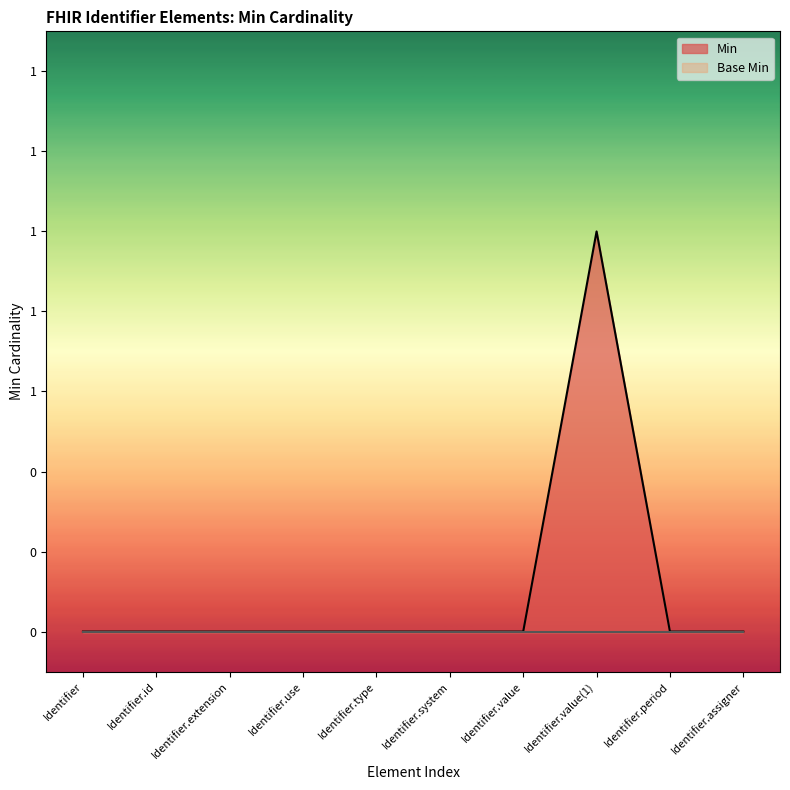

Count the number of values greater than 0.

1